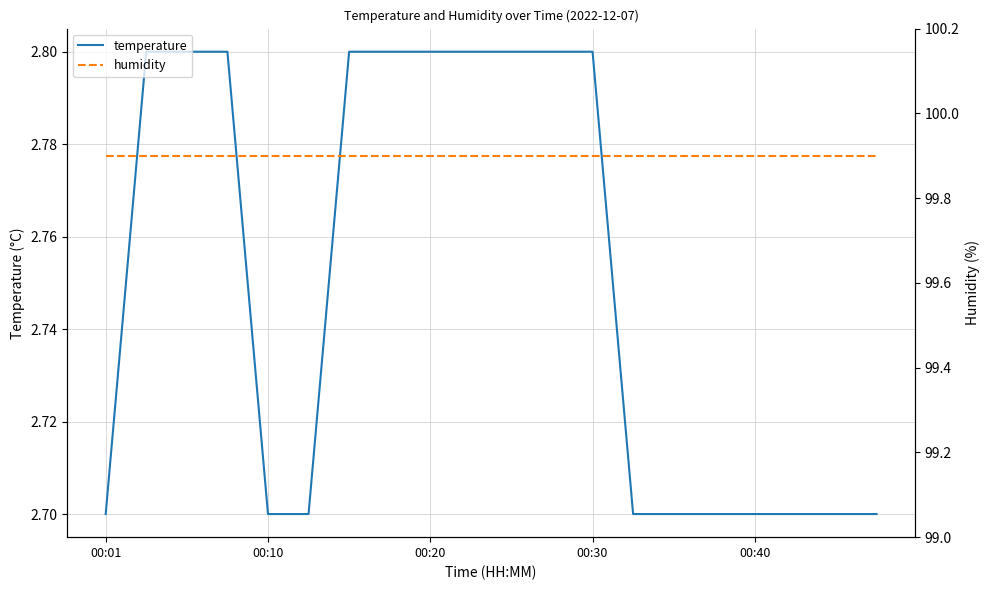

At 5, list the series in order from smallest to largest.

temperature, humidity